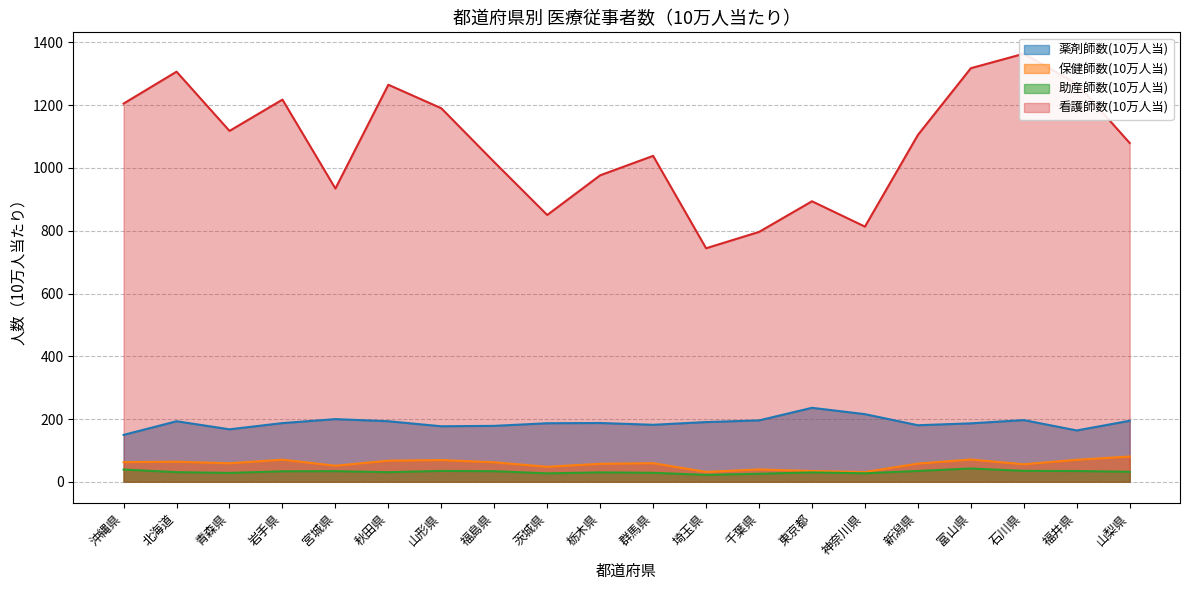

Count the number of categories in the chart.

20